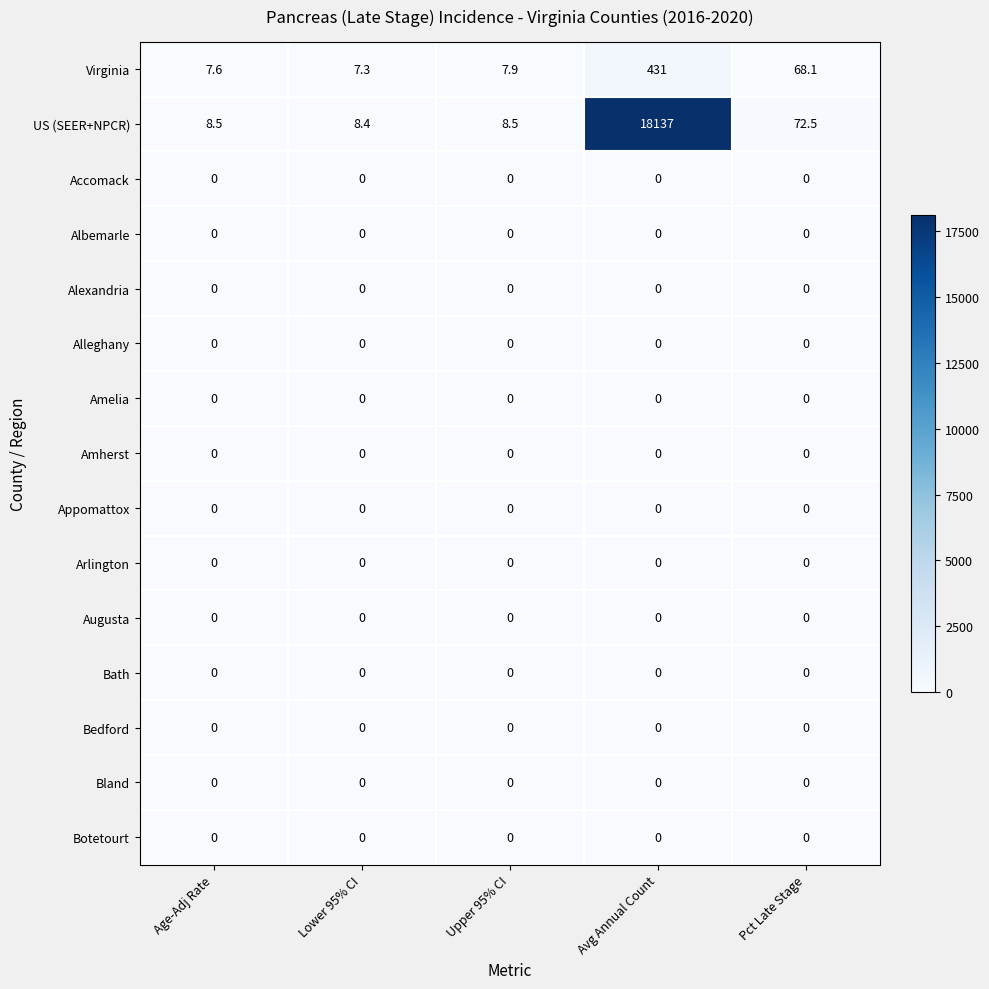

Is it true that Alleghany equals 0.0 at Age-Adj Rate?

True